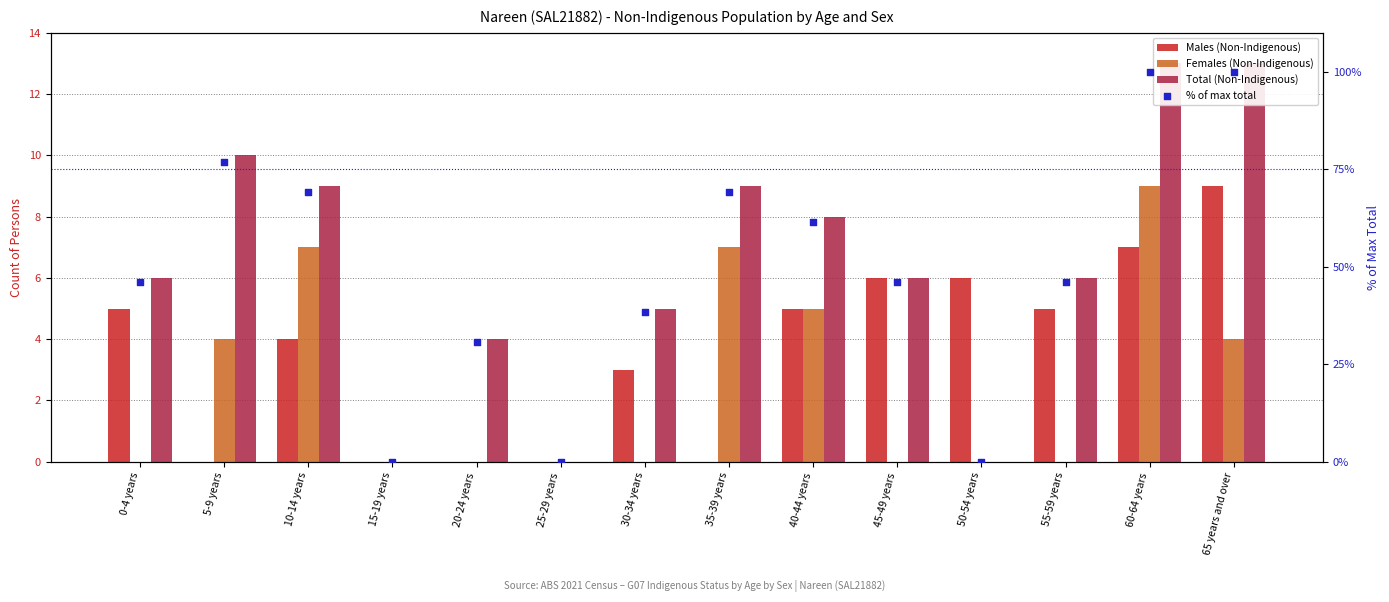

Which series has the widest spread of Y values?

% of max total